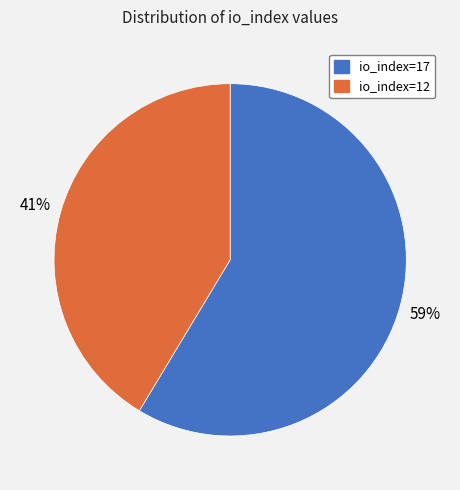

To the nearest percent, what percentage of the pie is io_index=17?

59%